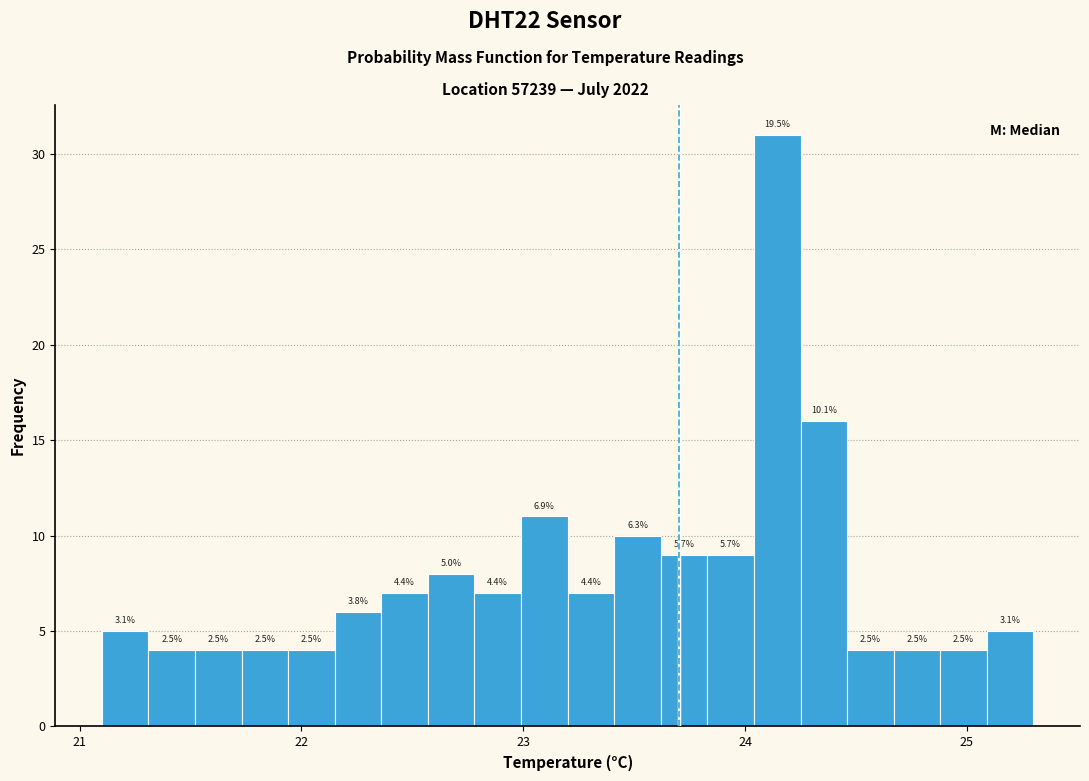

Around what value on the x-axis is the tallest bar? Give the approximate position of its centre, as read against the axis.

24.1